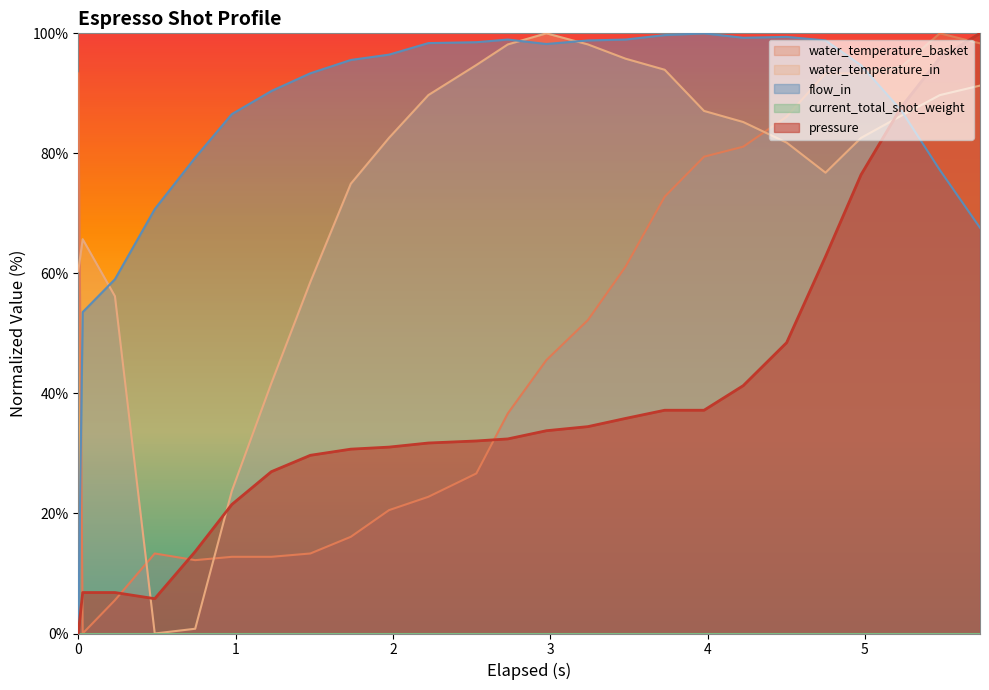

True or false: water_temperature_basket and pressure intersect in this chart.

True